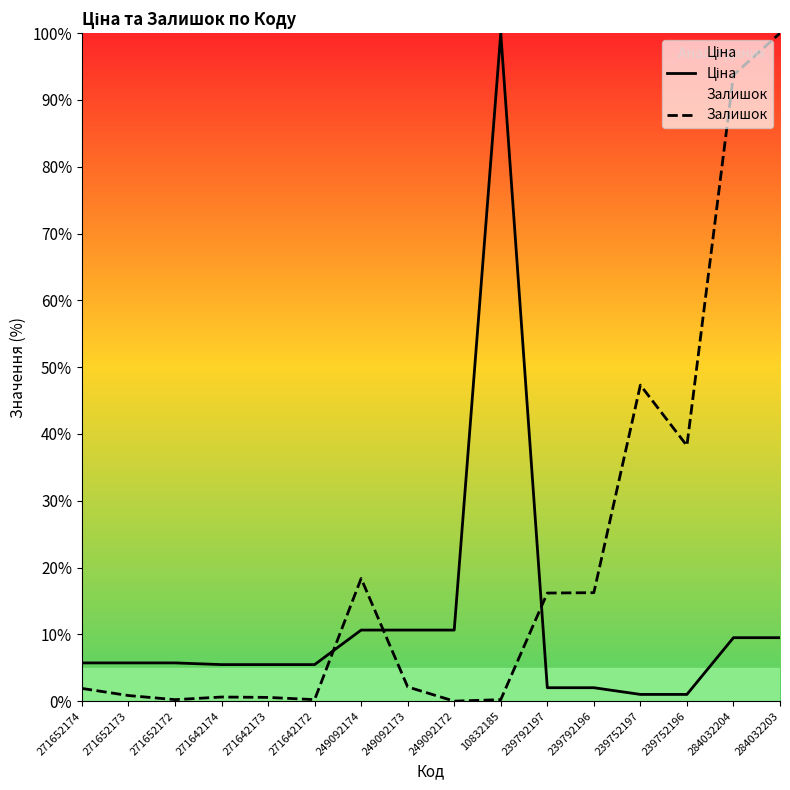

Rank the series by their average value, from lowest to highest.

Ціна, Залишок